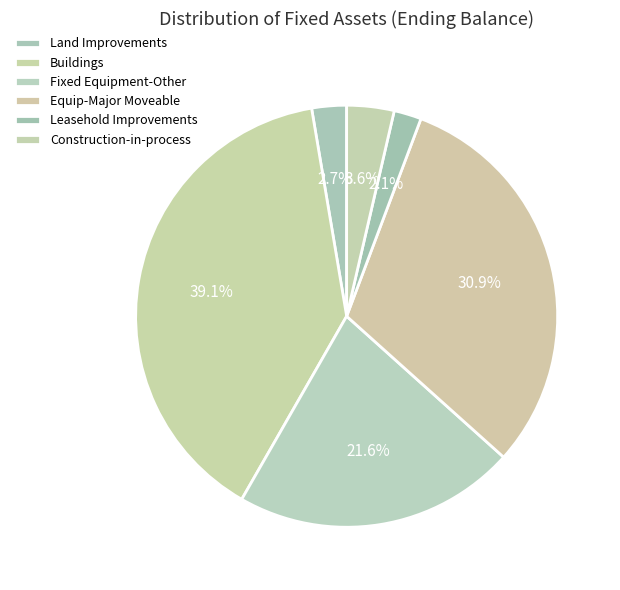

What portion of the pie excludes Land Improvements?

97.3%